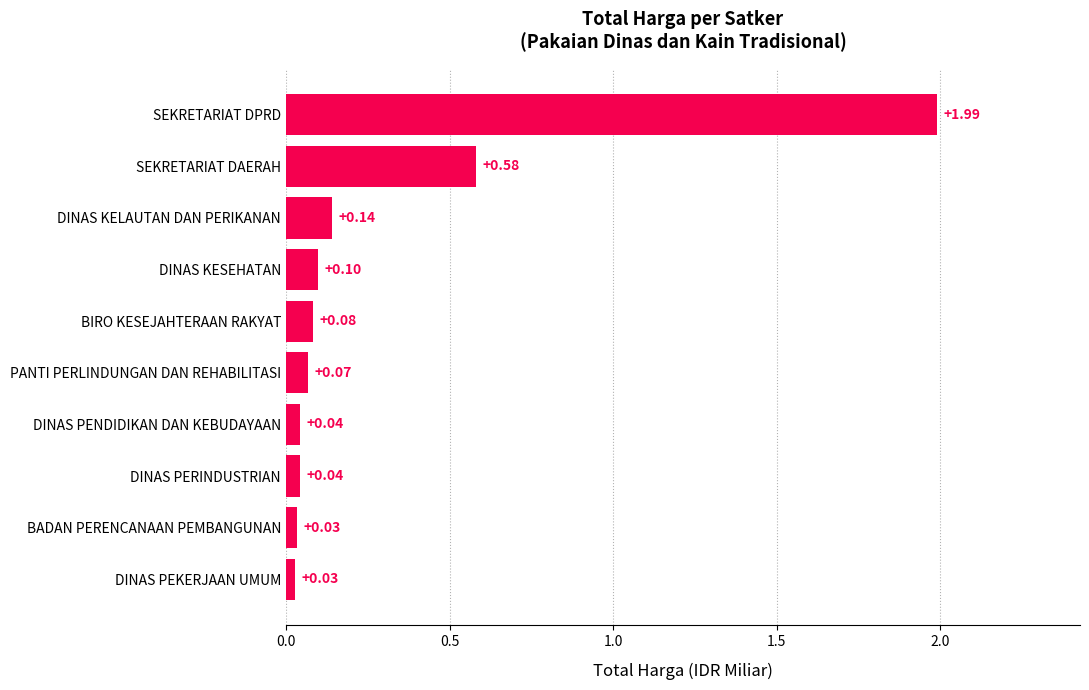

Where is the data nearest to the value 1?

SEKRETARIAT DAERAH